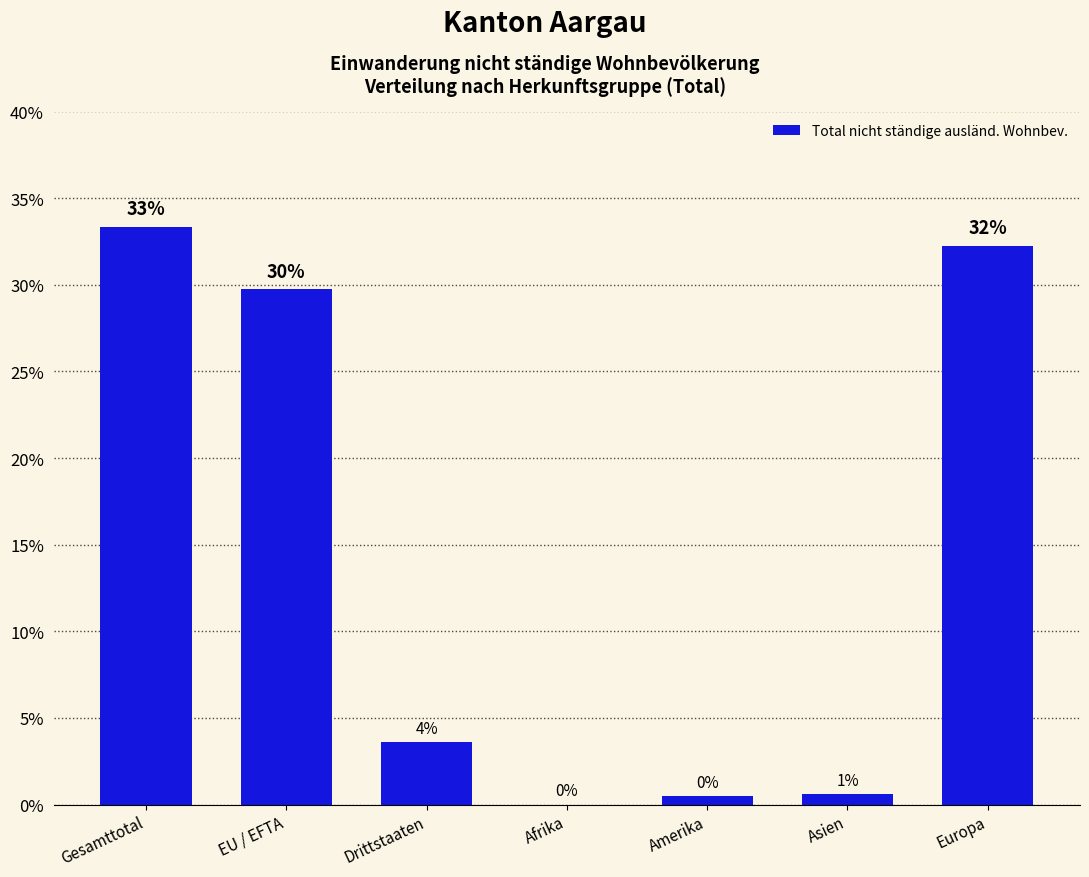

Are the bars horizontal?

No